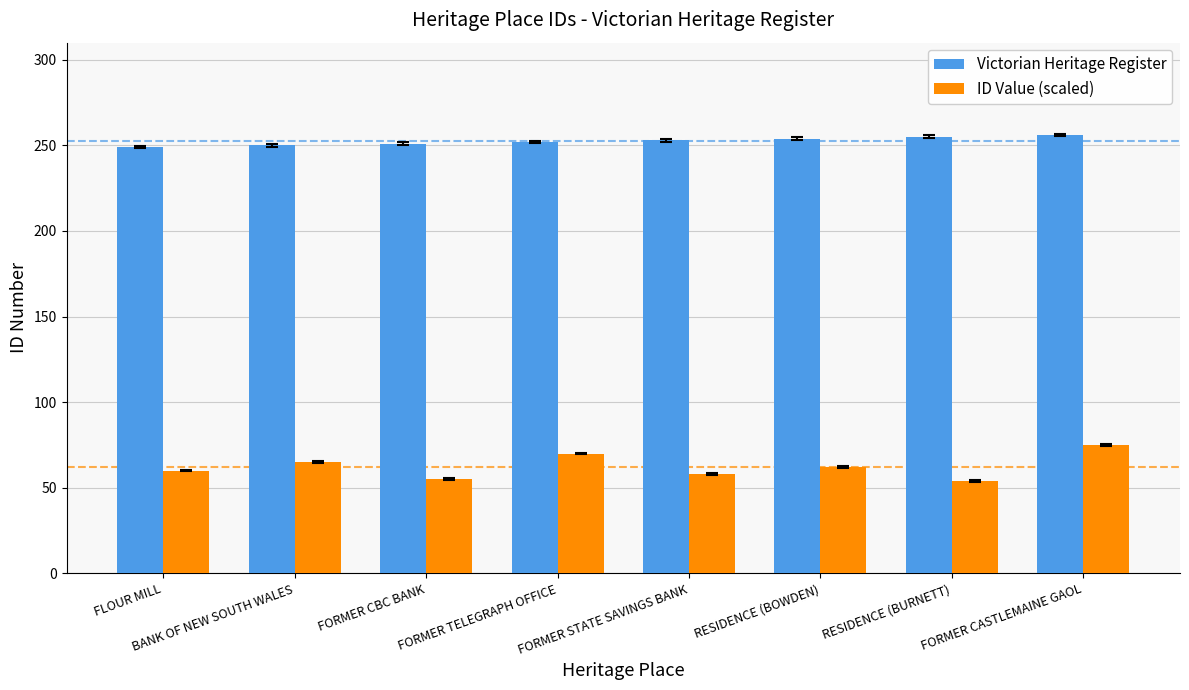

What are all the series names shown in the legend?

Victorian Heritage Register, ID Value (scaled)